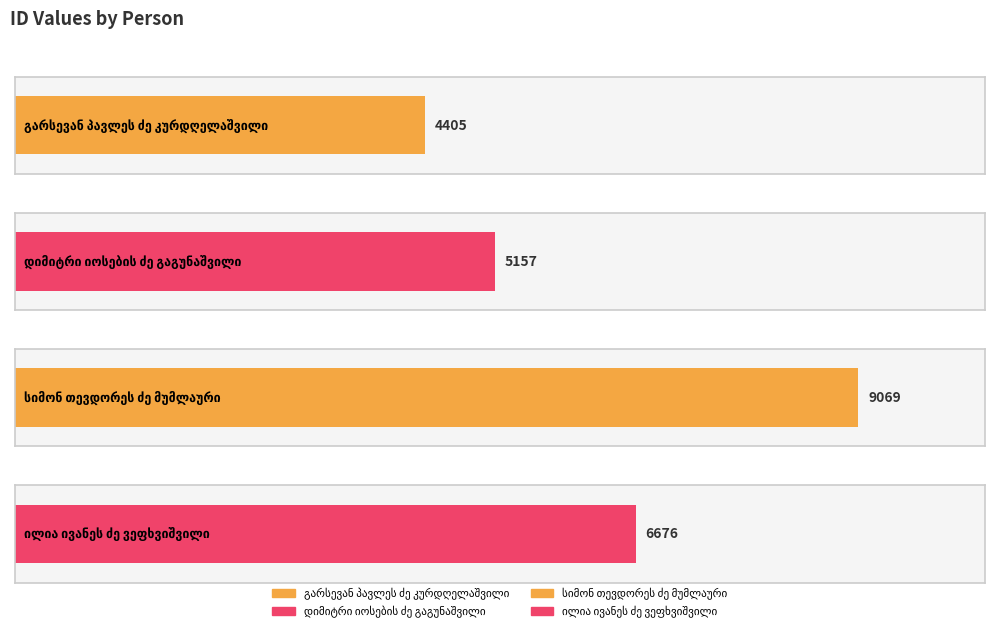

Are the bars horizontal?

Yes